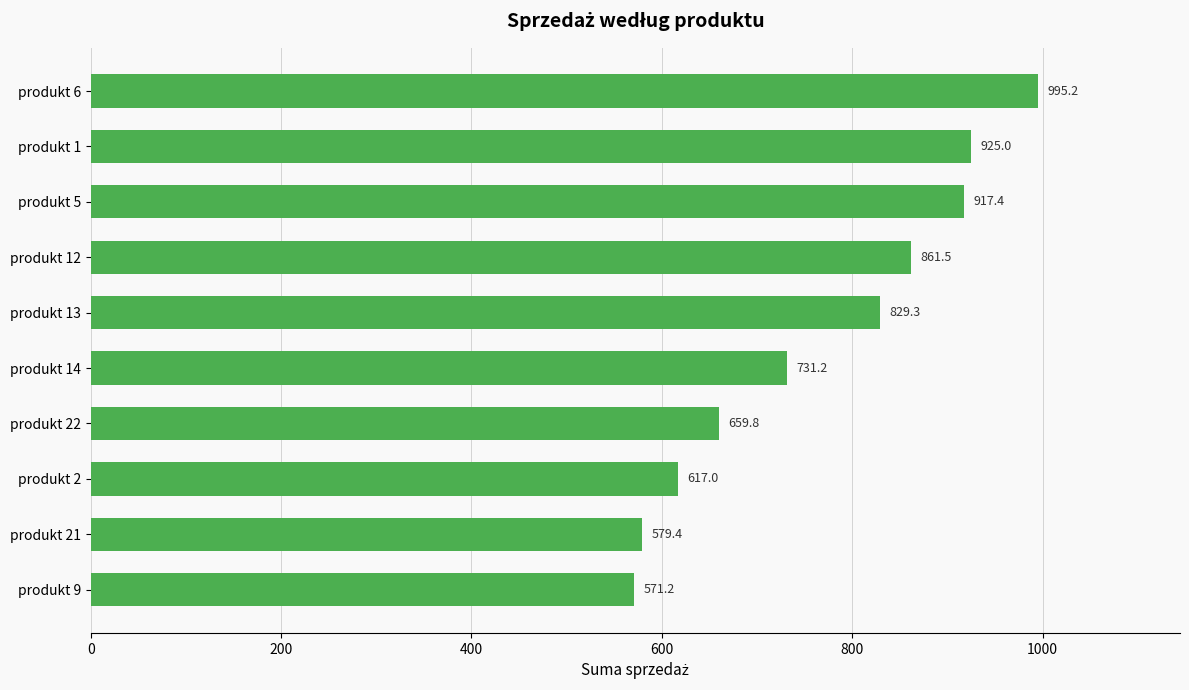

At which category does the chart reach its minimum across all series?

produkt 9